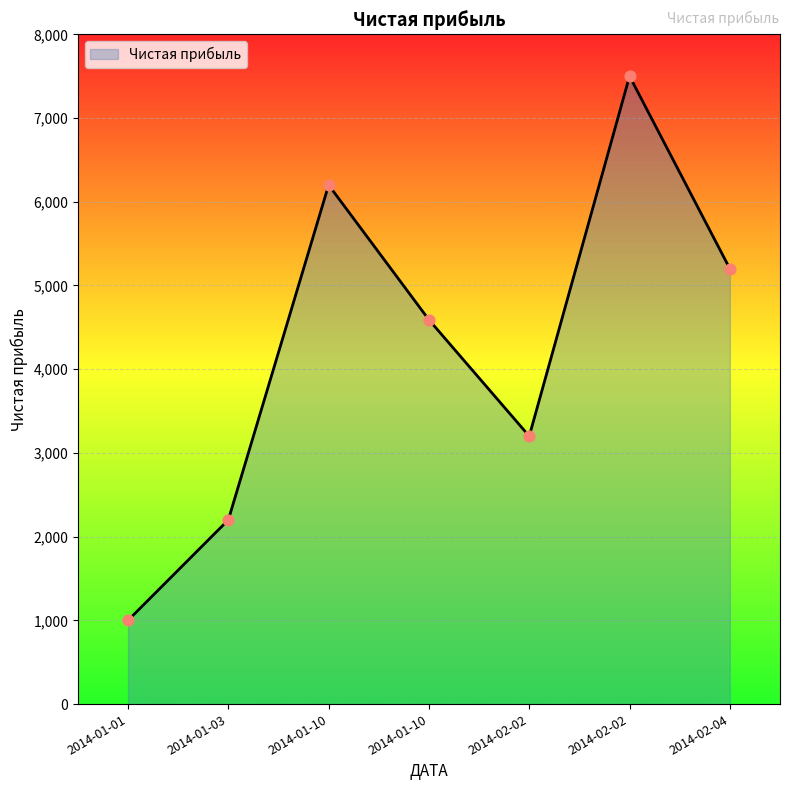

What is the change in value from 2014-01-03 to 2014-02-02?

+5300